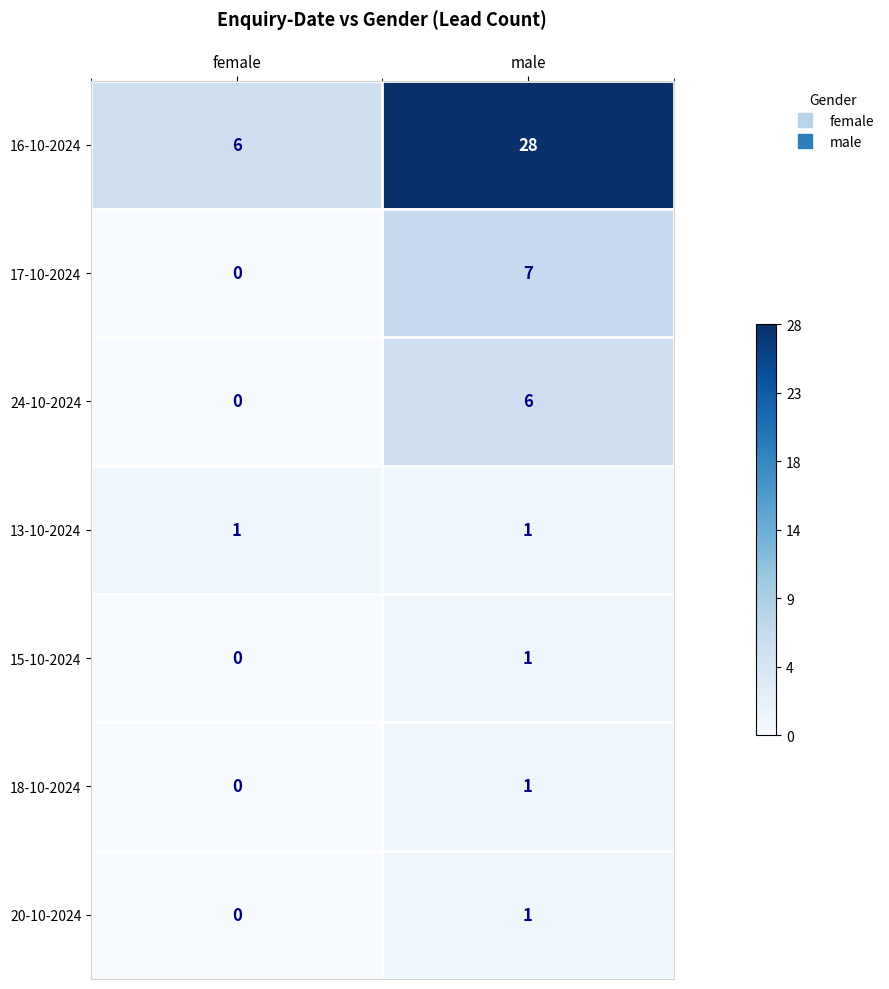

The value of 17-10-2024 at male is 10. True or false?

False